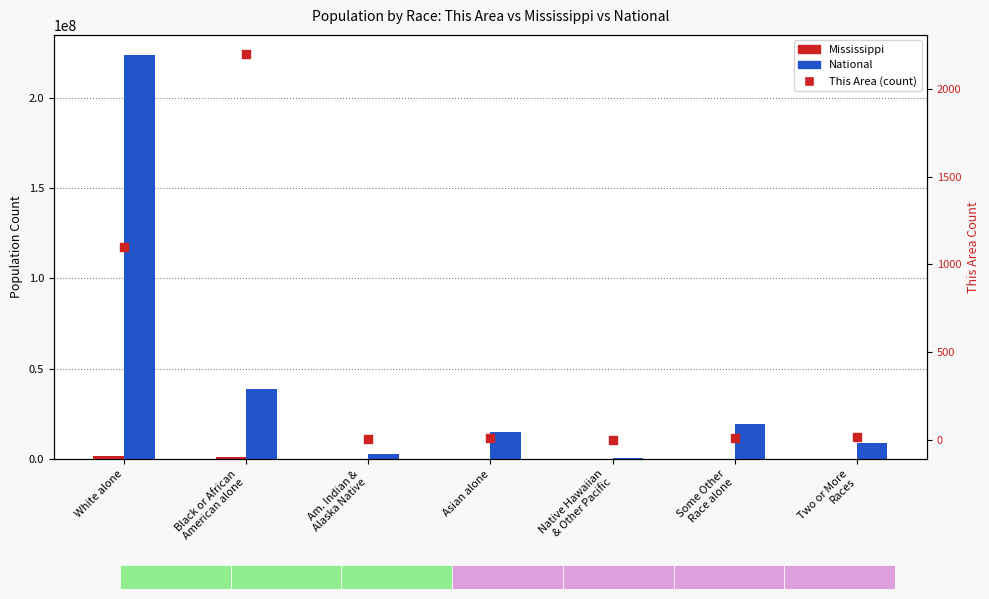

Which series has the largest total across all categories?

National